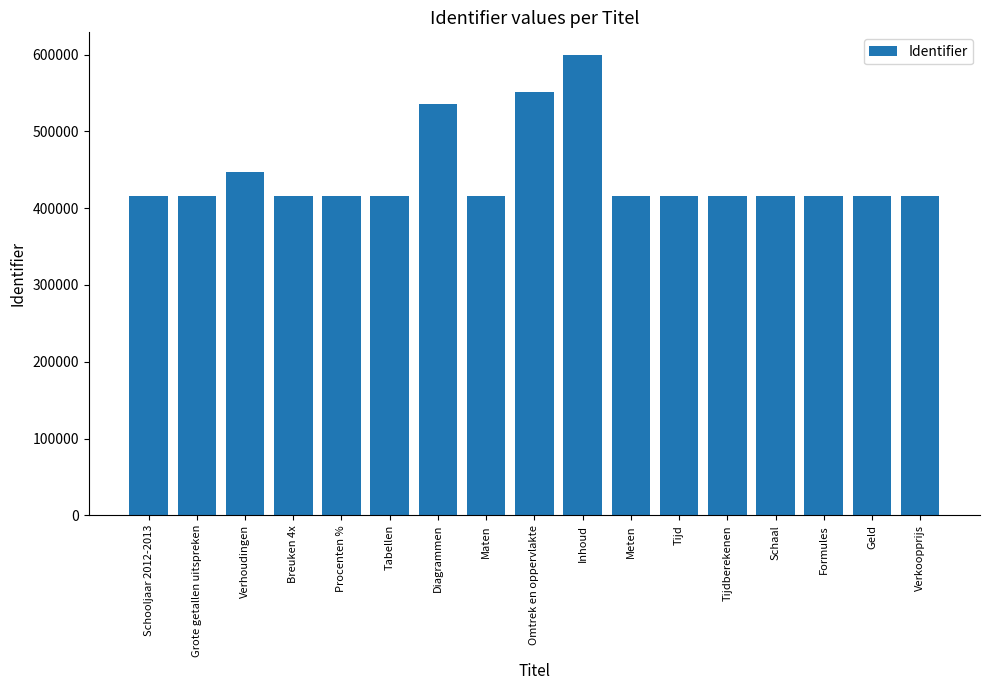

What is the difference between the values at Tabellen and Geld?

5